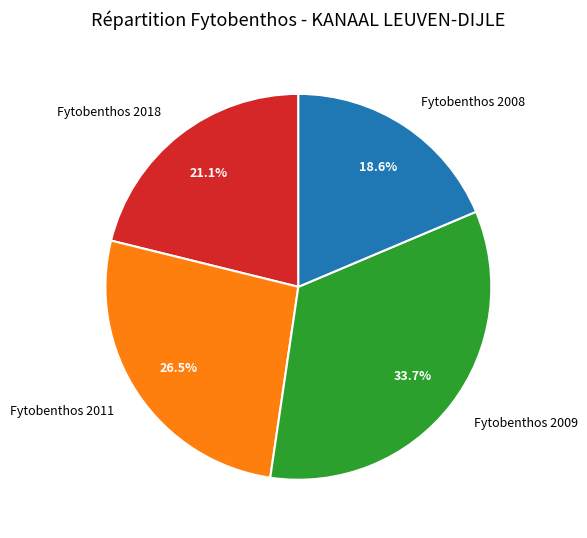

What portion of the pie excludes Fytobenthos 2009?

66.3%